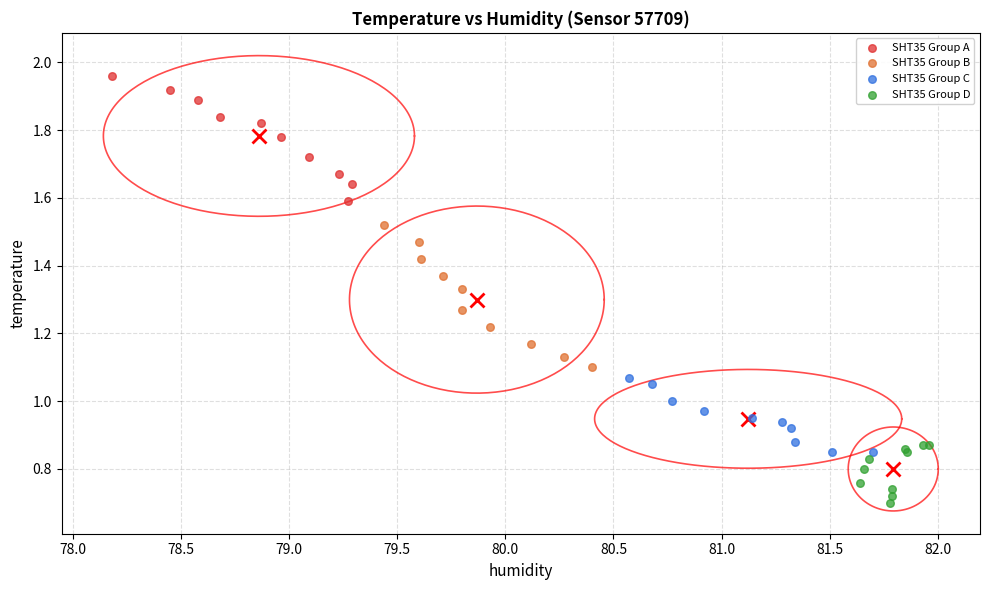

What are all the series names shown in the legend?

SHT35 Group A, SHT35 Group B, SHT35 Group C, SHT35 Group D